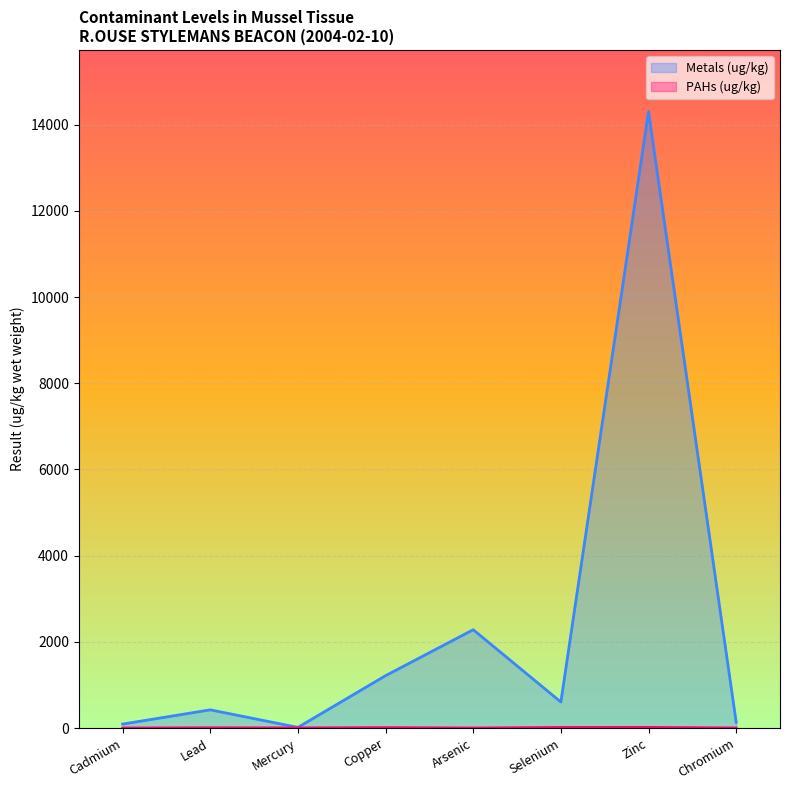

How many distinct data groups are displayed?

2